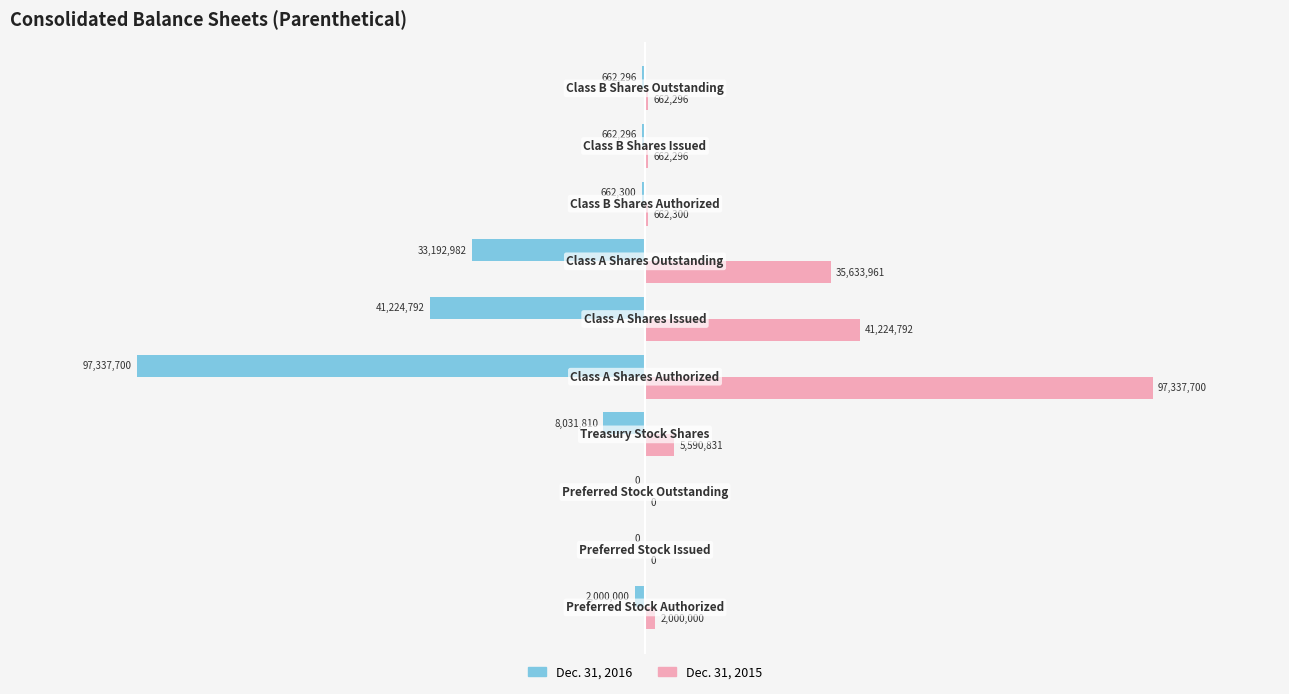

What are all the series names shown in the legend?

Dec. 31, 2016, Dec. 31, 2015